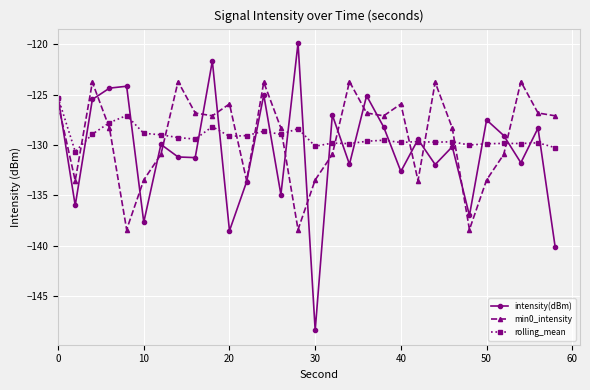

What is the difference between the maximum and minimum values in the min0_intensity series?

14.7